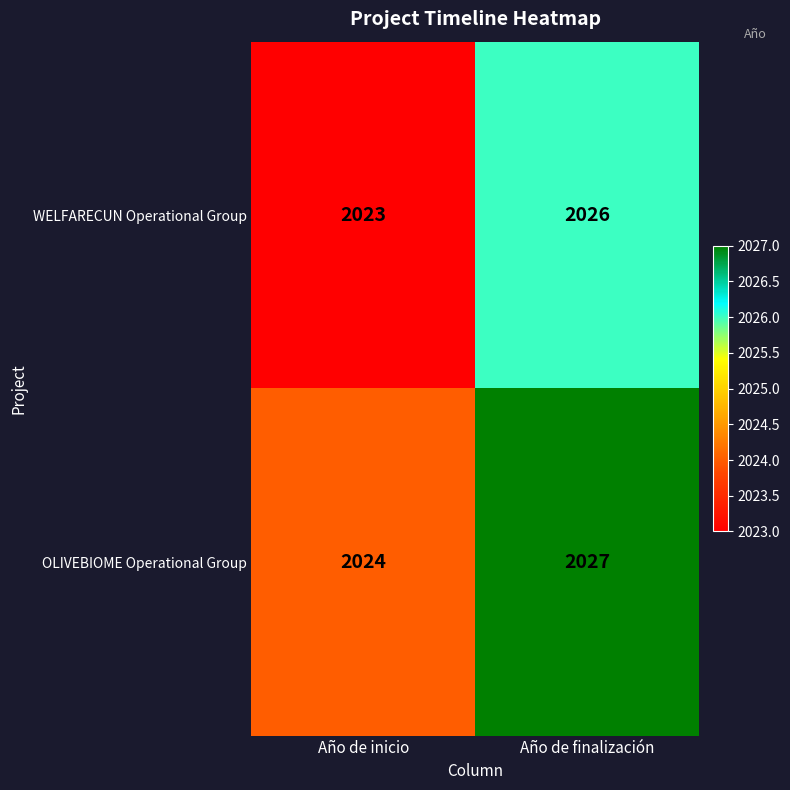

The value of OLIVEBIOME Operational Group at Año de inicio is 3164. True or false?

False